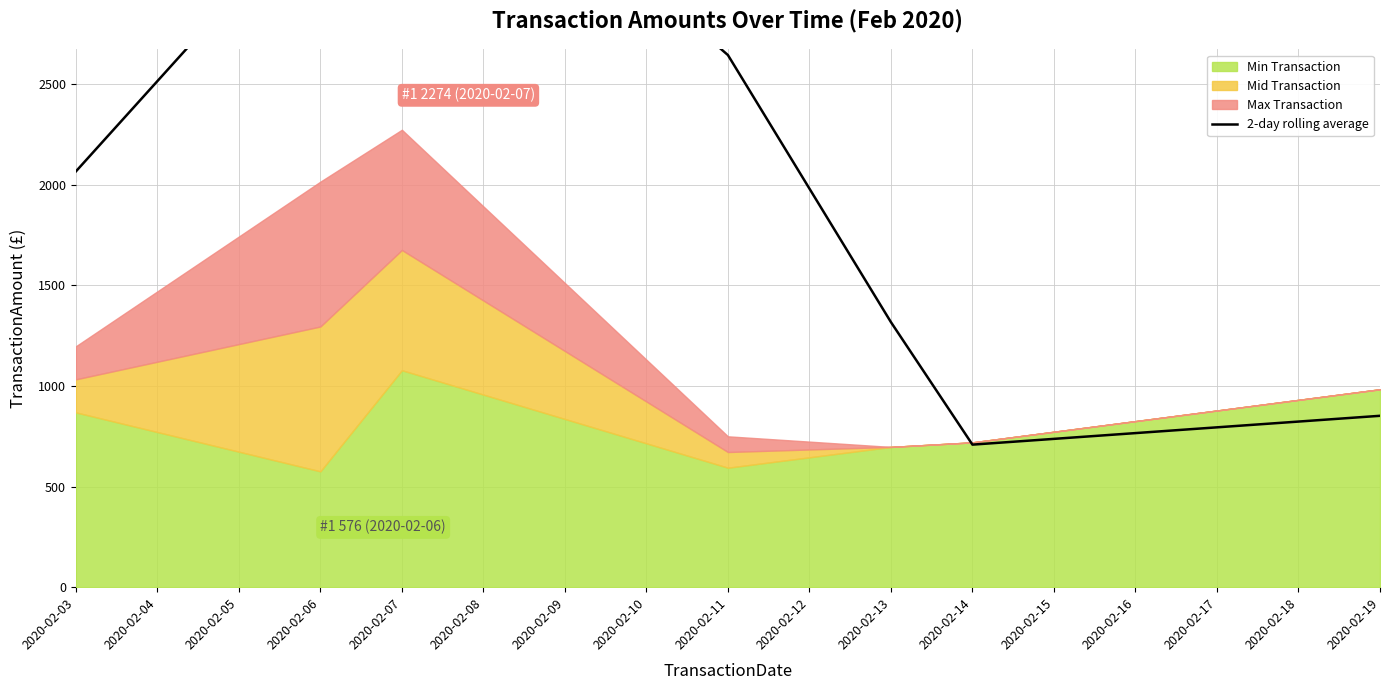

How many points are higher than both their immediate neighbors (excluding endpoints)?

1